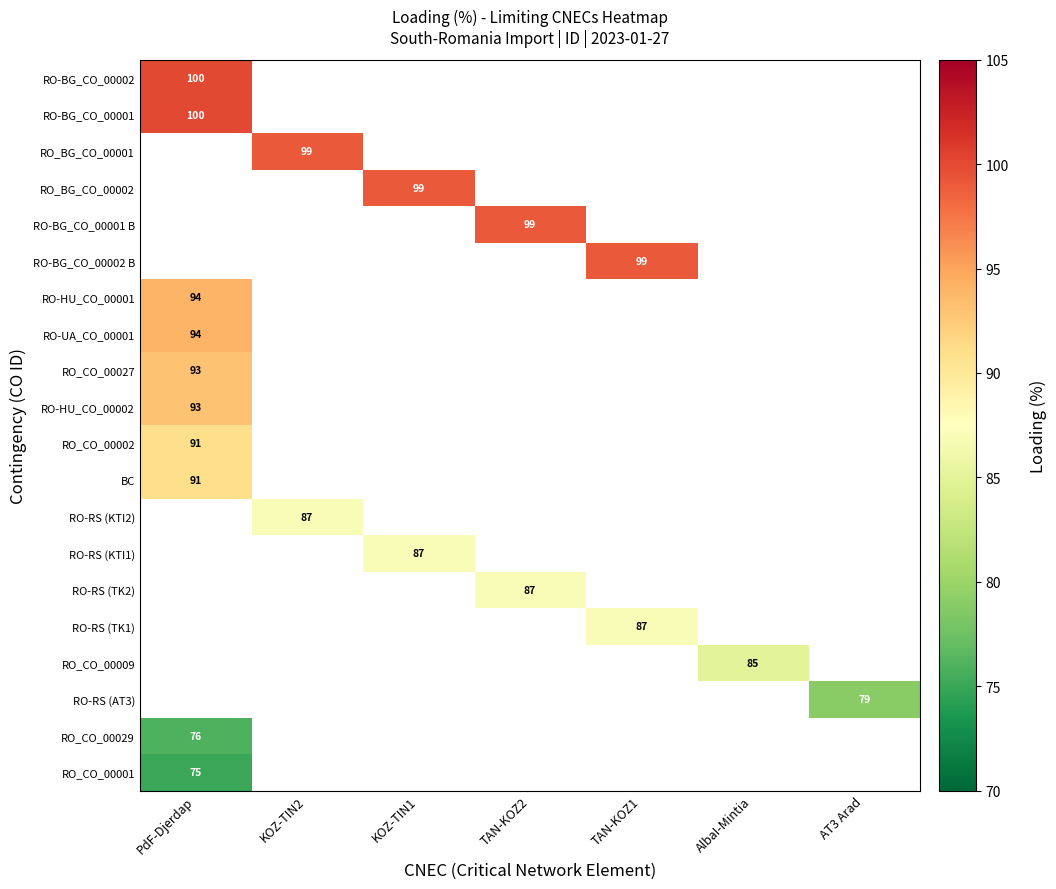

The RO_CO_00002 series shows 91 at PdF-Djerdap. True or false?

True